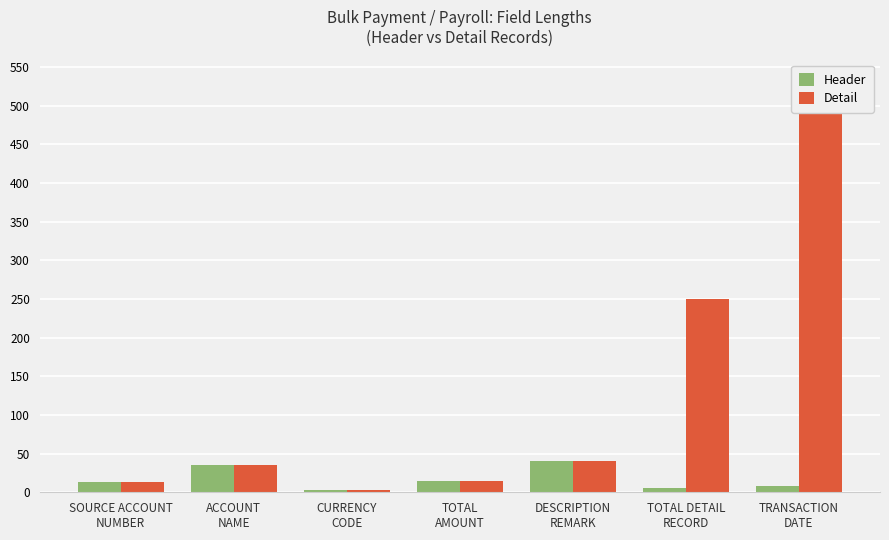

What is the label of the 4th bar from the right?

TOTAL
AMOUNT